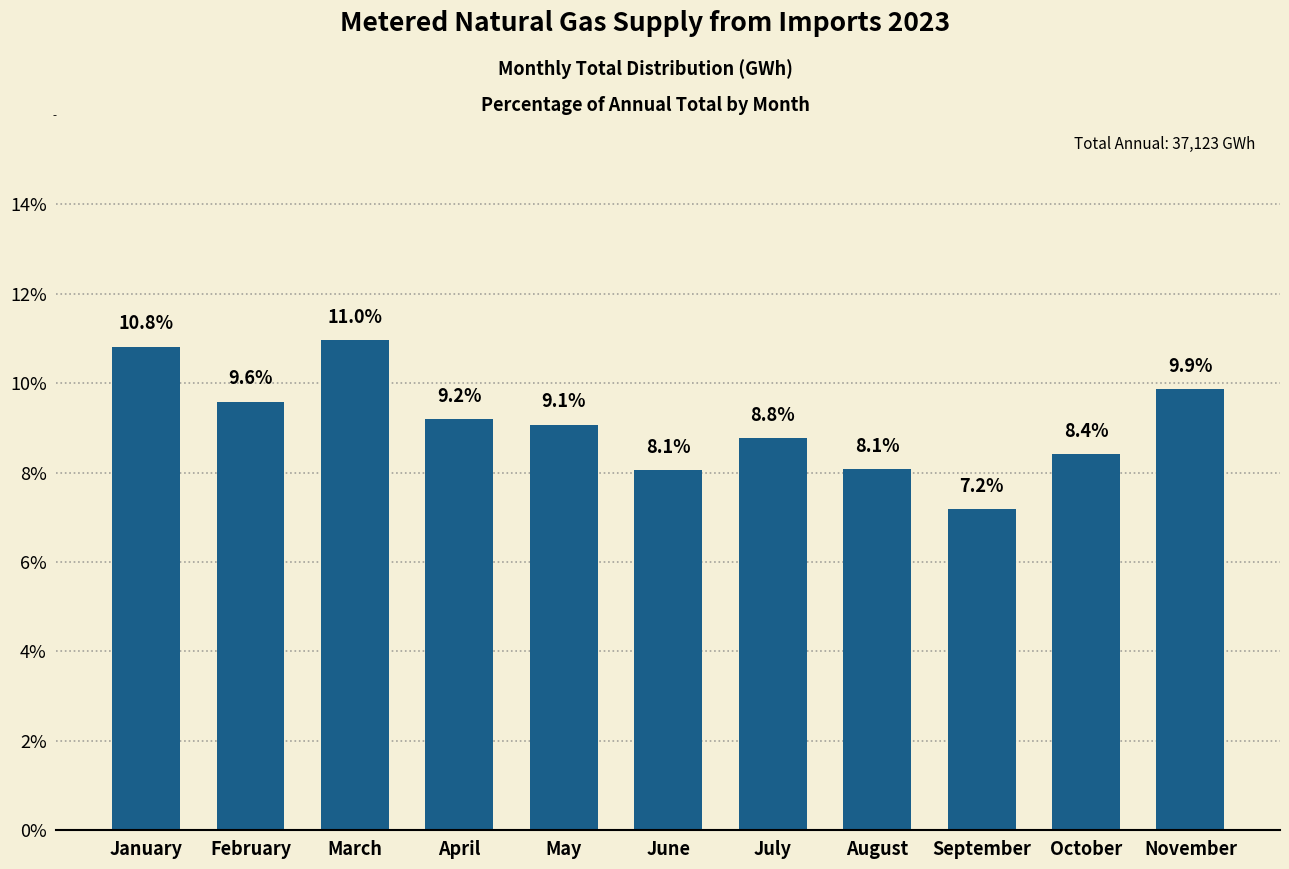

Is it true that the value at March is 7.5?

False